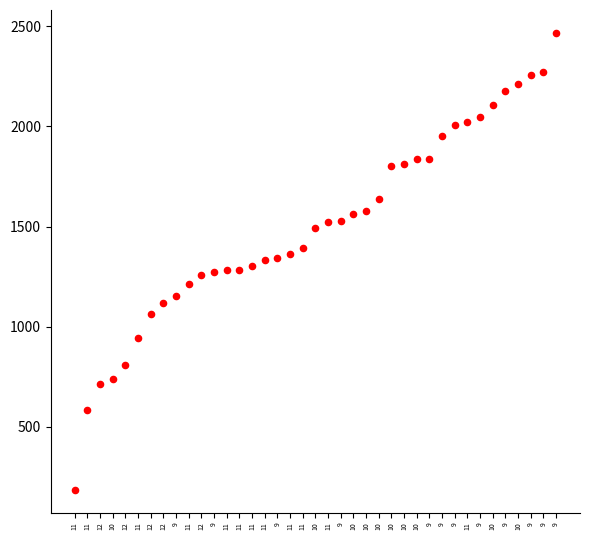

What is the range of Y values (max minus min)?

2280